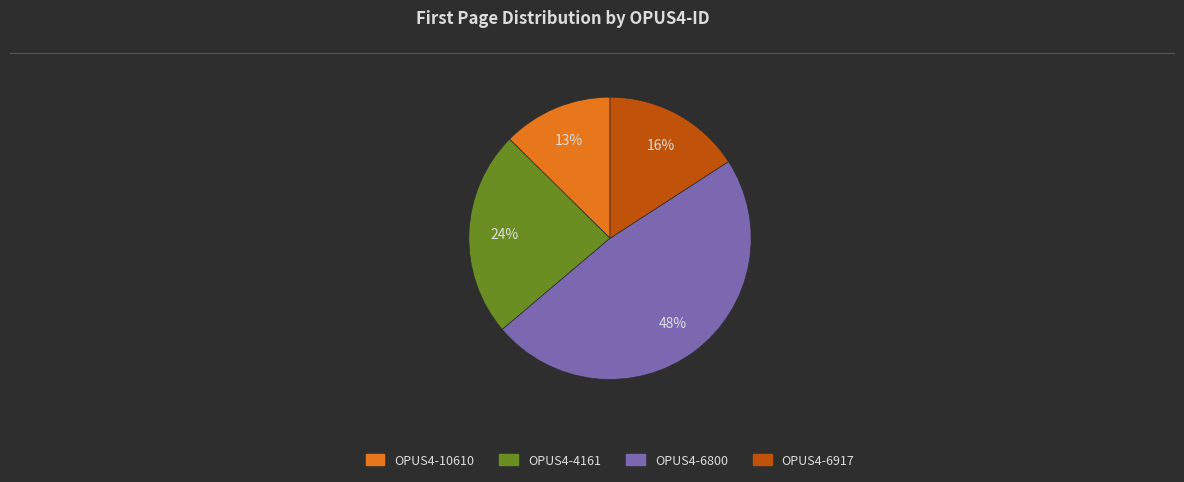

To the nearest percent, what is the difference between the largest and smallest slice percentages?

35%